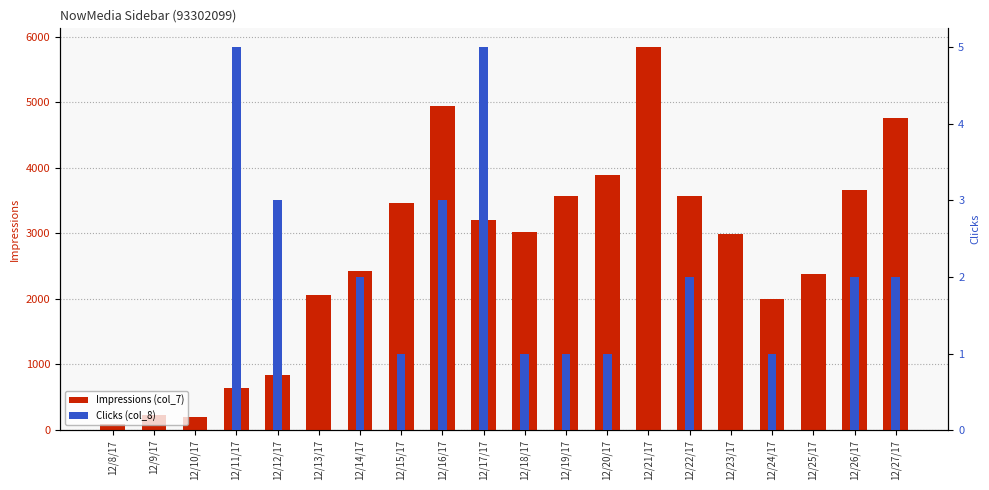

Where does the Impressions (col_7) series first go above 3021?

12/15/17